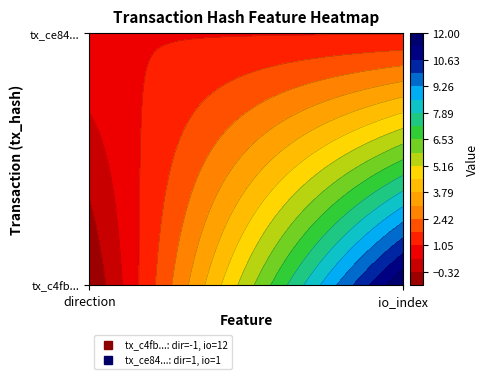

Reading left to right, what are all the values shown in this chart?

c4fb123d688d125402a13a595ddba3f8603ac16: -1	12
ce844d925a0d1cf1ba3969e08db160df33de861: 1	1